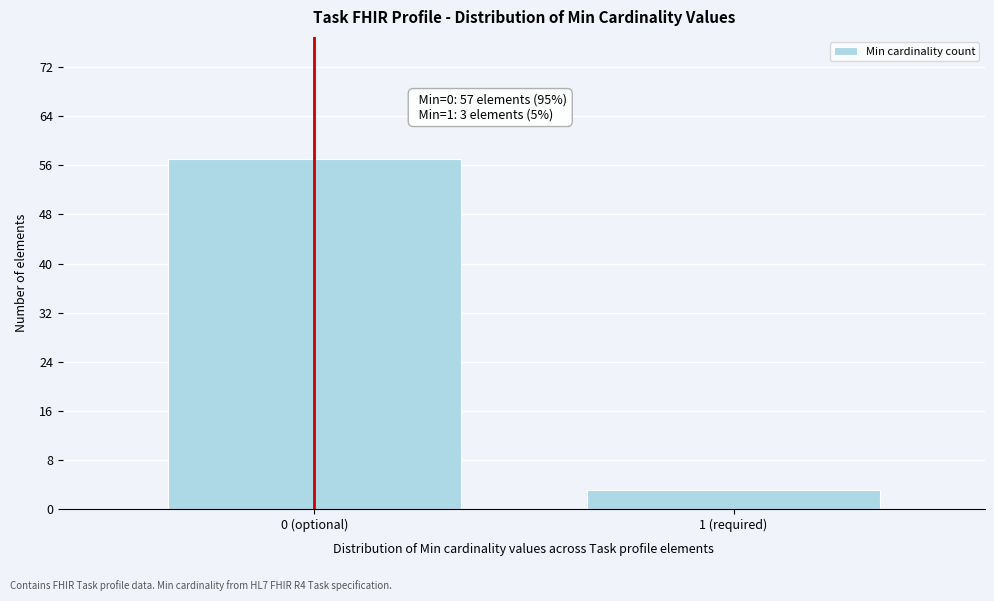

Reading left to right, extract all data points from this chart.

0 (optional)=57	1 (required)=3